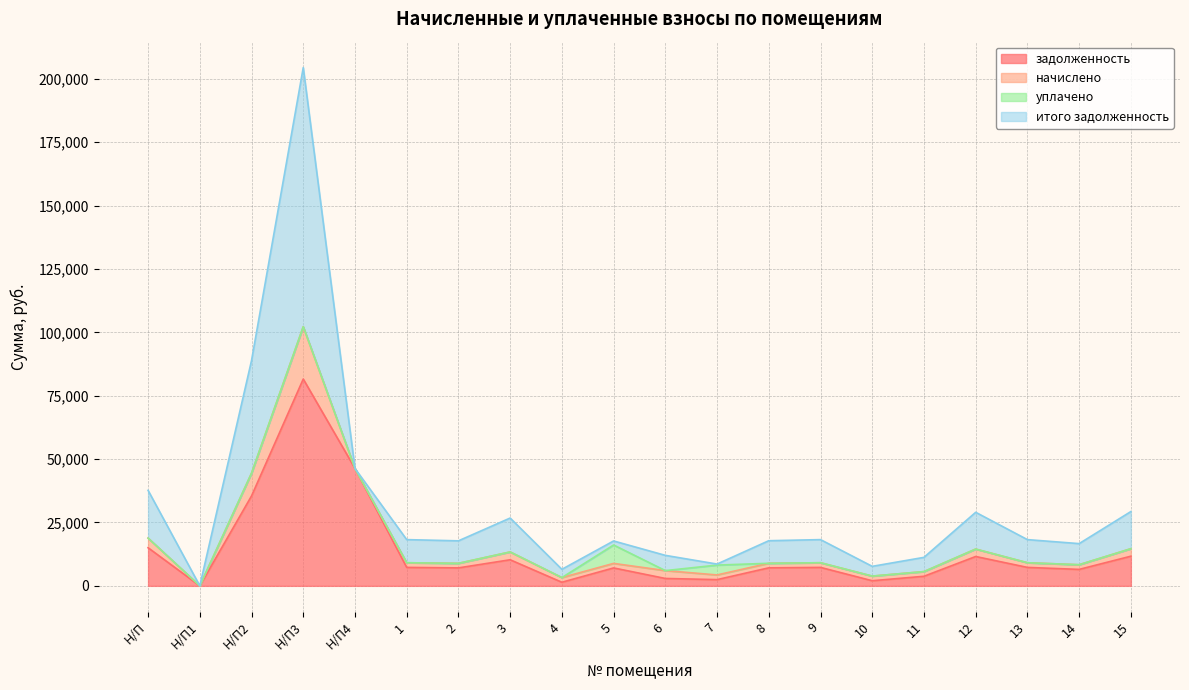

At which category is the sum across all series the highest?

Н/П3